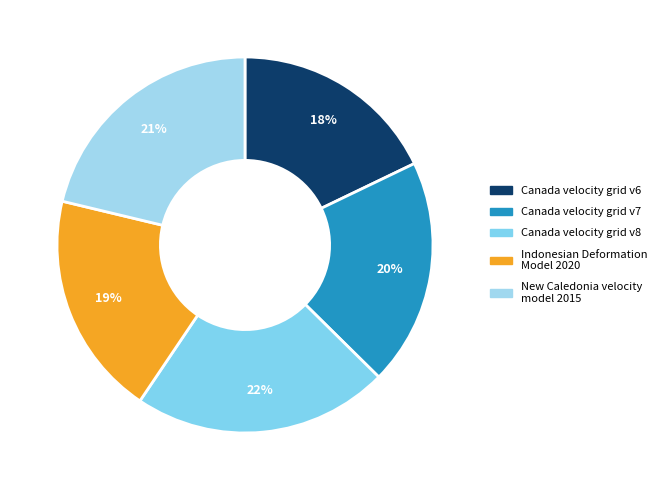

Do Indonesian Deformation Model 2020 and Canada velocity grid v8 together represent more than half of the pie?

No